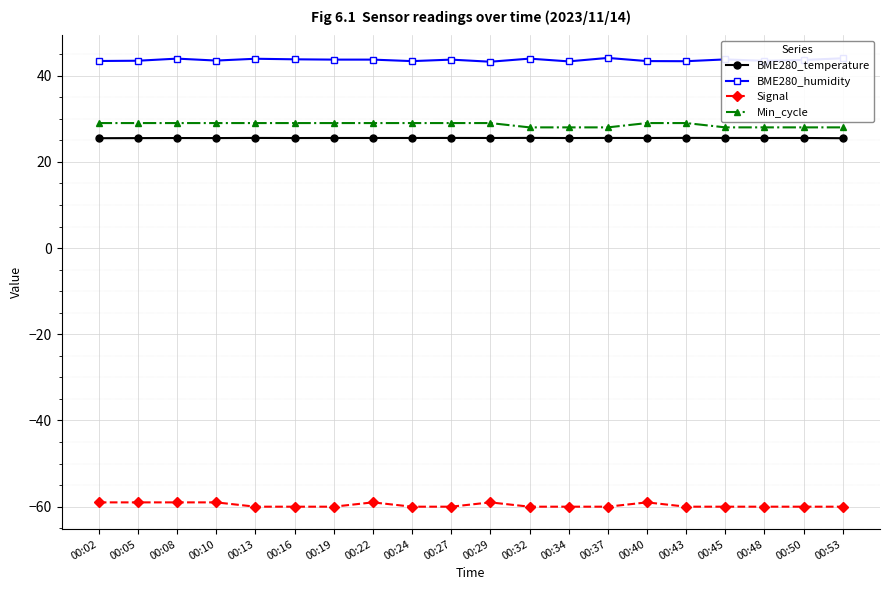

True or false: Min_cycle and Signal cross at least once.

False